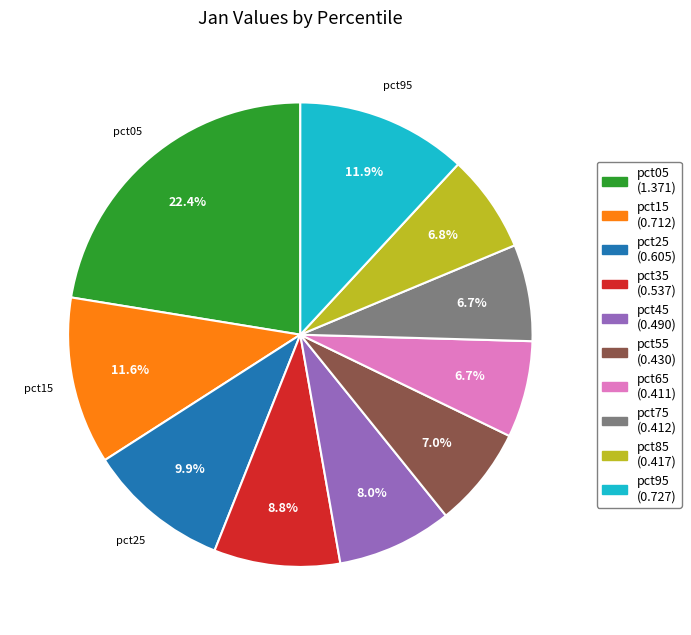

How many slices are in this pie chart?

10